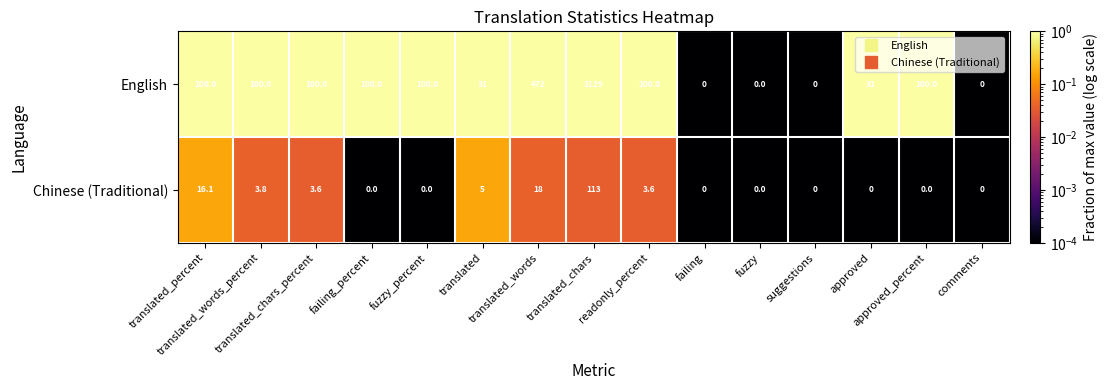

At translated_percent, list the series in order from largest to smallest.

English, Chinese (Traditional)